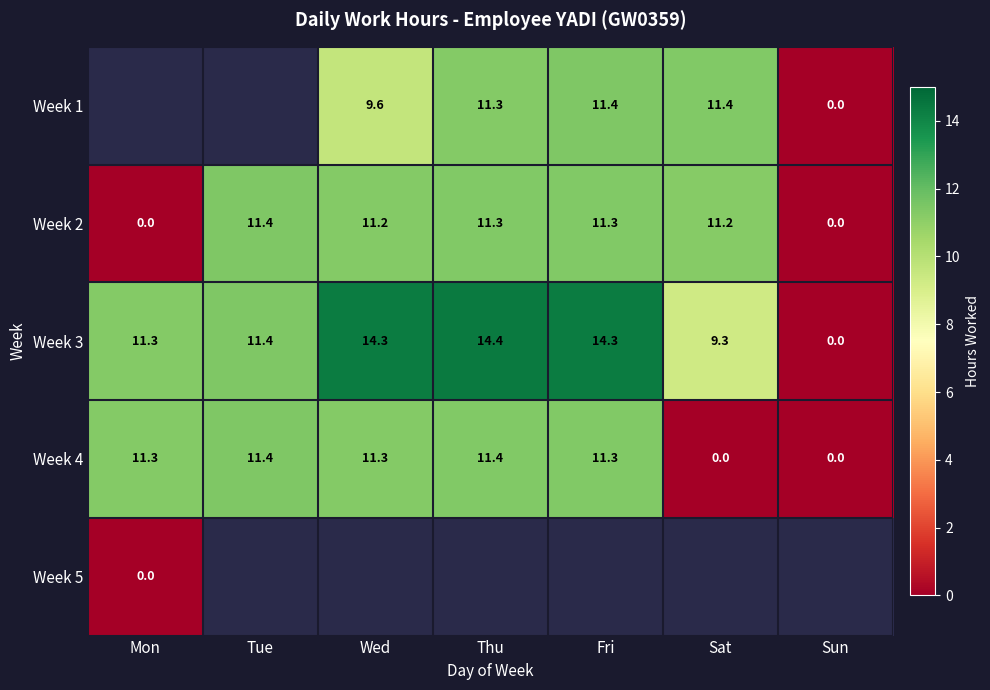

Is it true that Week 4 equals 15.5 at Mon?

False